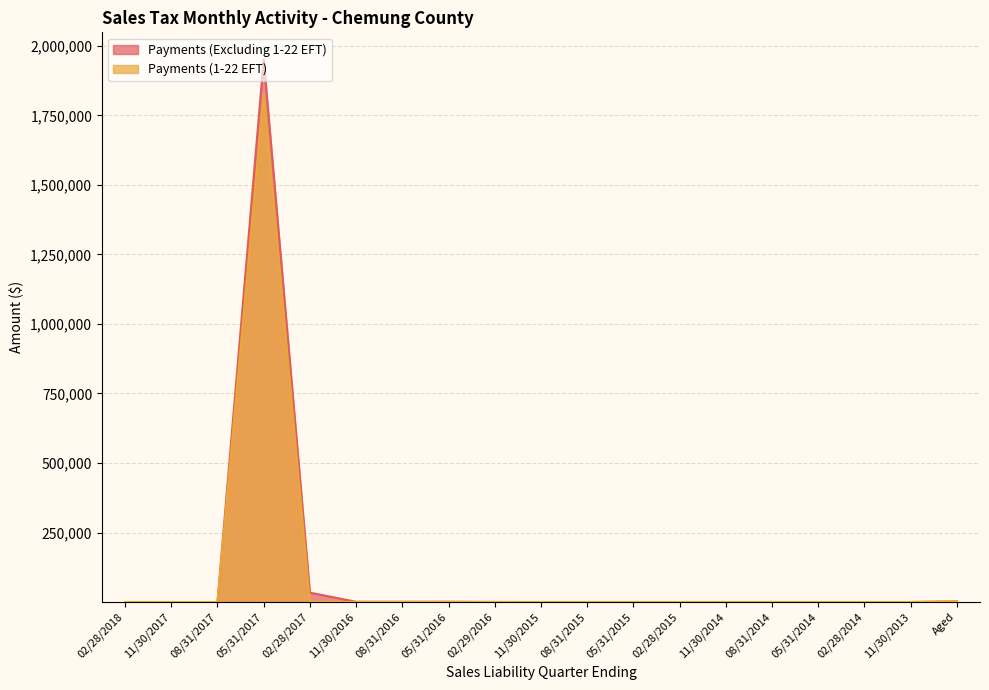

Reading right to left, what are all the values shown in this chart?

Payments (Excluding 1-22 EFT): Aged=1744.4	11/30/2013=1.8	02/28/2014=32.6	05/31/2014=12.6	08/31/2014=177.3	11/30/2014=102.0	02/28/2015=67.0	05/31/2015=85.7	08/31/2015=62.0	11/30/2015=114.3	02/29/2016=325.6	05/31/2016=1127.1	08/31/2016=983.0	11/30/2016=961.6	02/28/2017=33685.3	05/31/2017=1951184.5	08/31/2017=0.0	11/30/2017=0.0	02/28/2018=201.8
Payments (1-22 EFT): Aged=3470.5	11/30/2013=0.0	02/28/2014=0.0	05/31/2014=0.0	08/31/2014=0.0	11/30/2014=0.0	02/28/2015=0.0	05/31/2015=0.0	08/31/2015=0.0	11/30/2015=0.0	02/29/2016=0.0	05/31/2016=0.0	08/31/2016=0.0	11/30/2016=11.5	02/28/2017=202.6	05/31/2017=1824257.1	08/31/2017=0.0	11/30/2017=0.0	02/28/2018=0.0